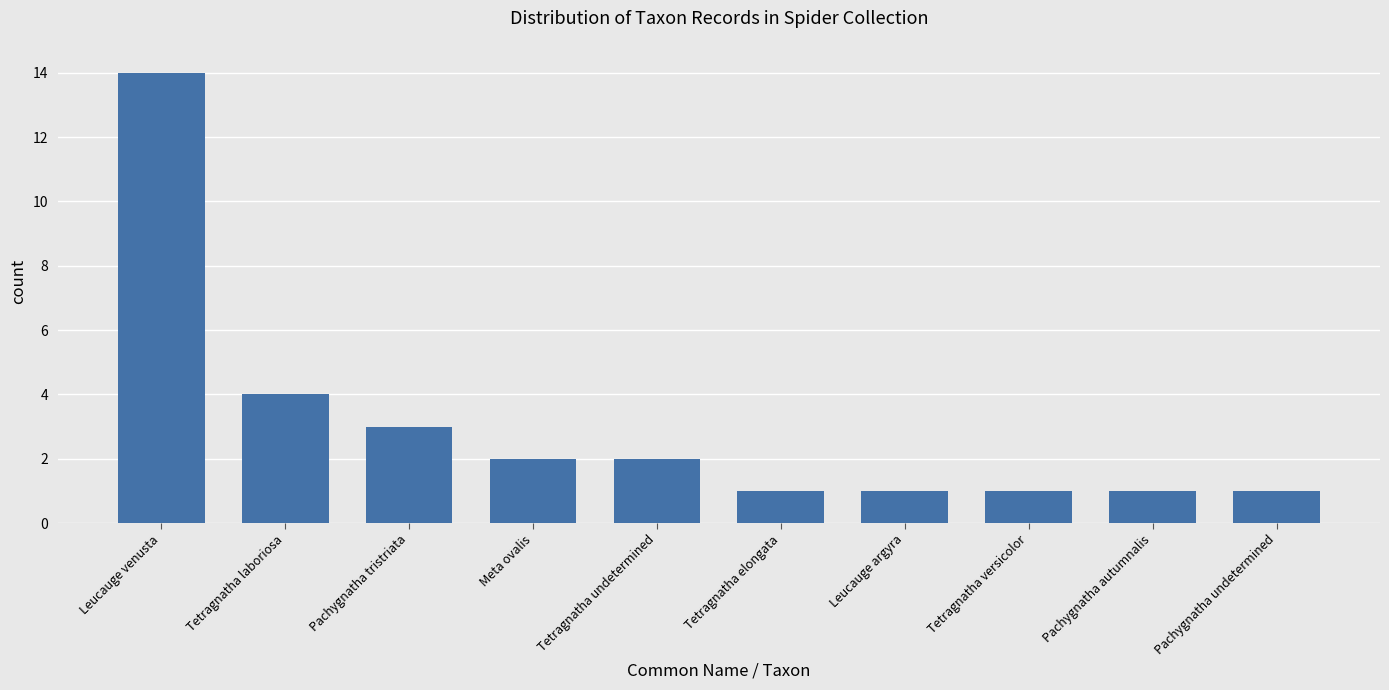

How many bars are there in total?

10